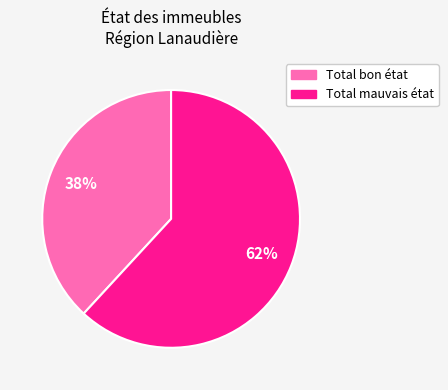

Approximately how many times larger is the value at Total bon état compared to Total mauvais état?

0.6